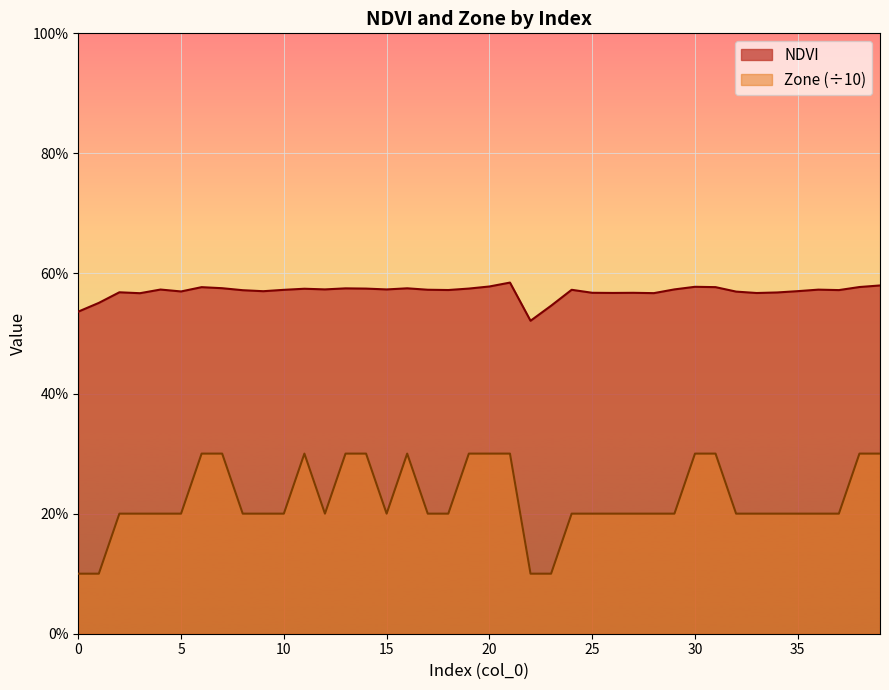

Where is the first local maximum for NDVI?

2